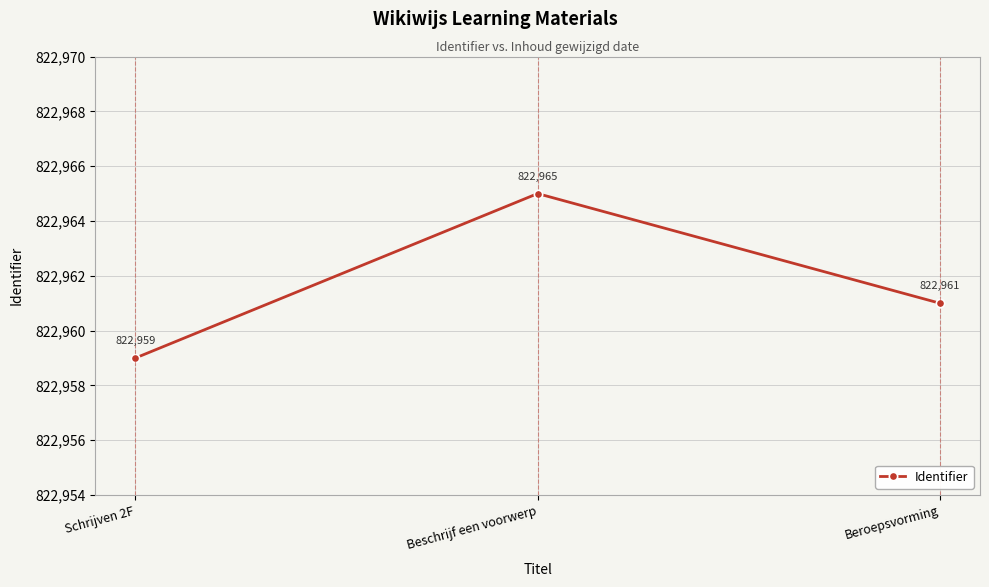

What is the difference between the maximum and minimum values?

6